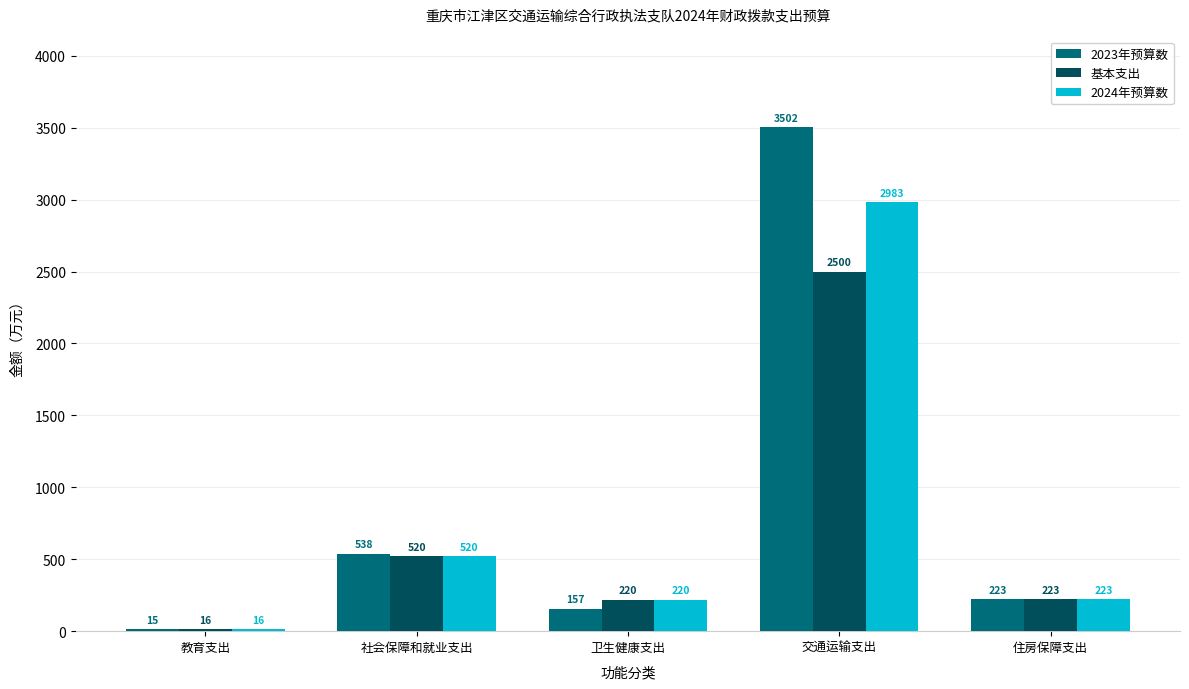

At which label is 基本支出 closest to 1258?

社会保障和就业支出